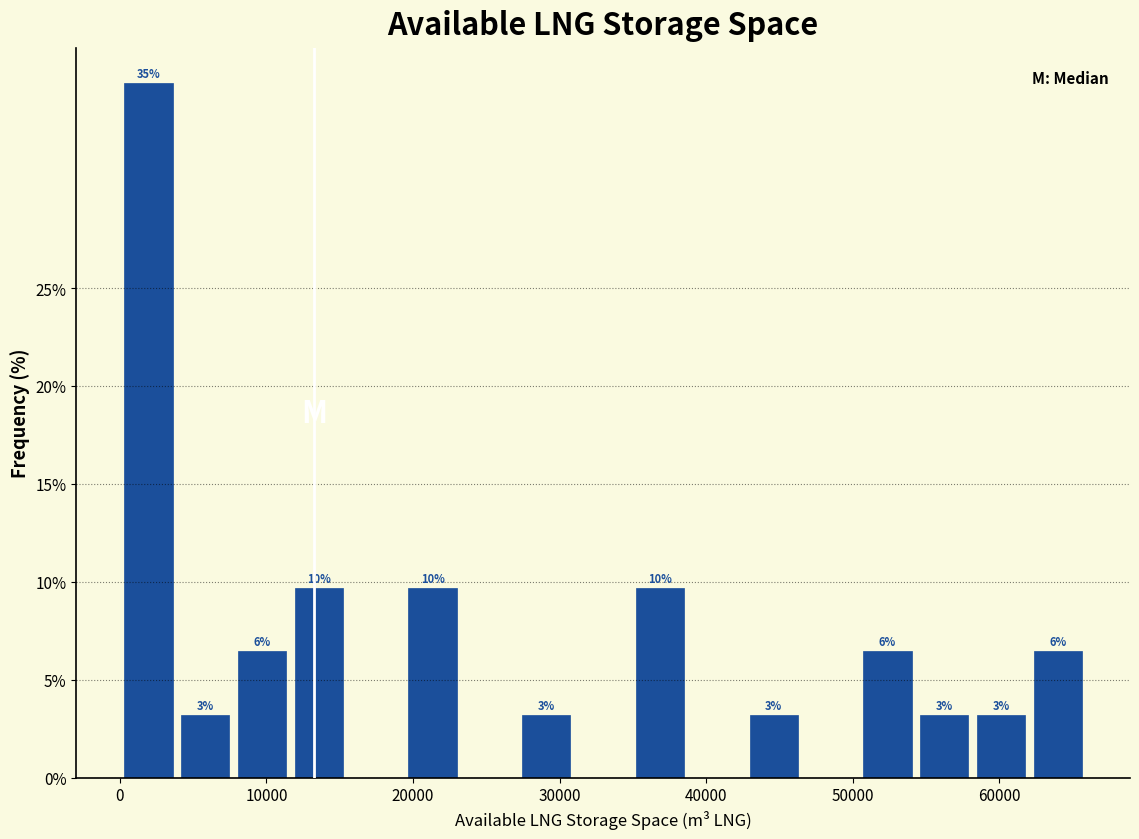

Read against the x-axis, roughly where is the centre of the tallest bar?

2000